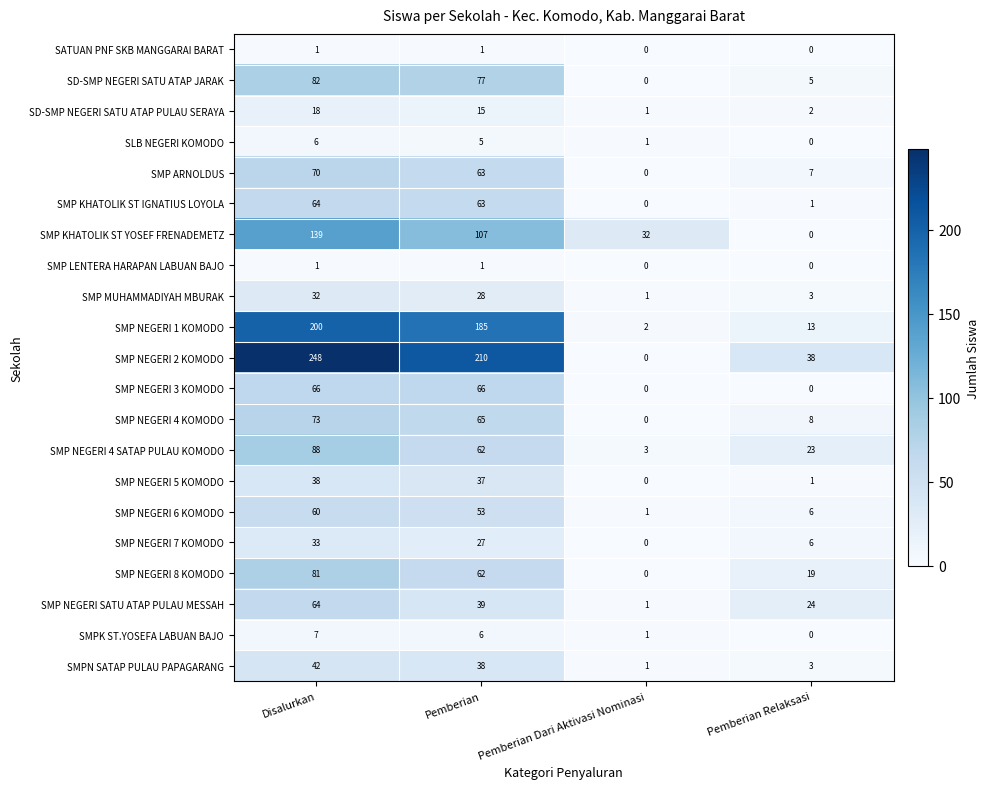

How many series are shown in this chart?

21